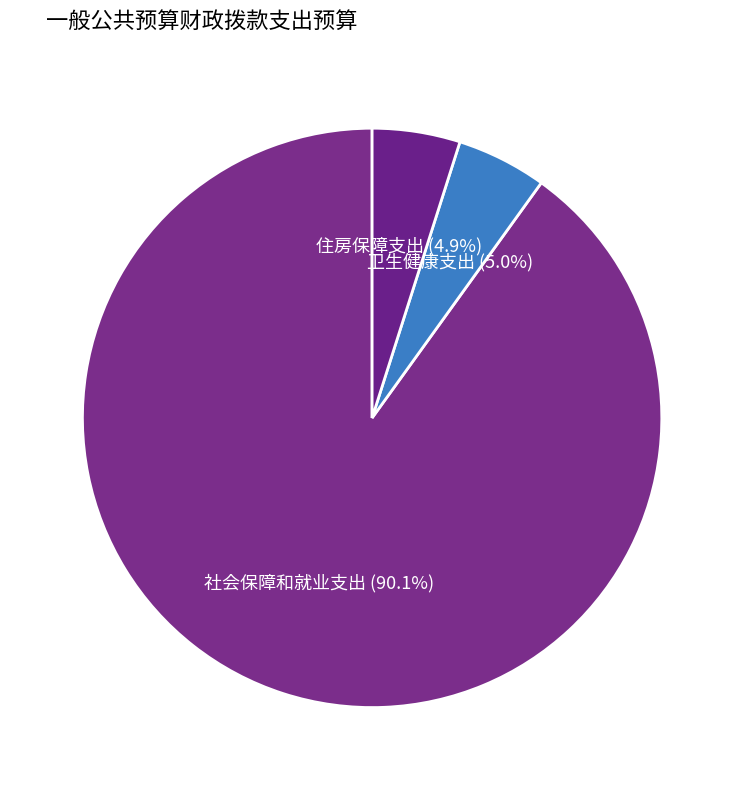

Which category has the biggest portion of the pie?

社会保障和就业支出